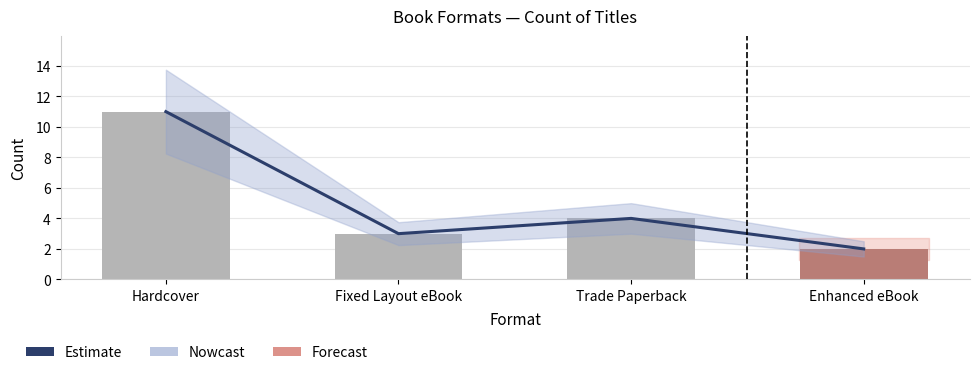

Which category has the lowest value across all series?

Enhanced eBook